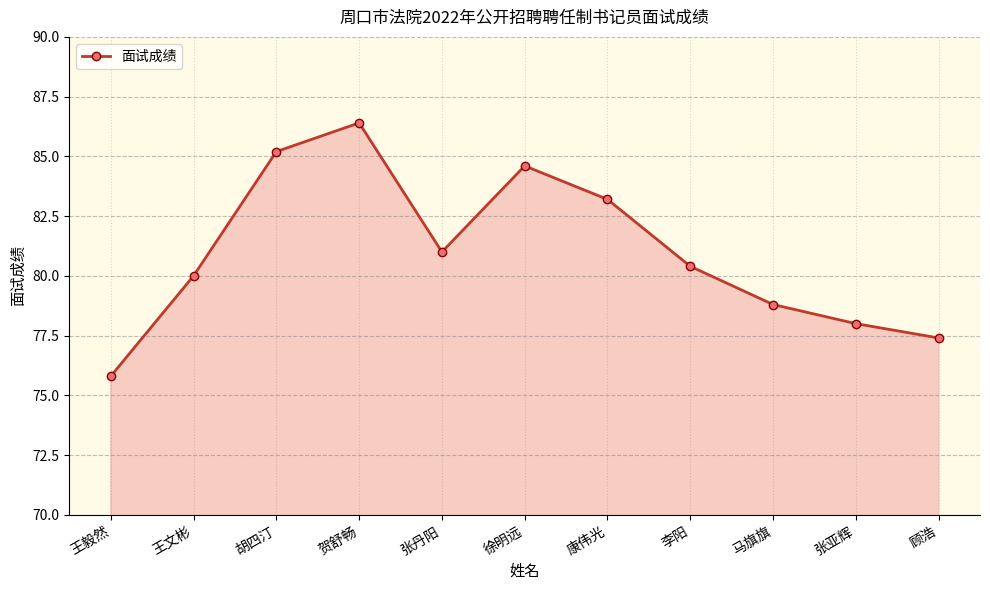

Reading right to left, extract all data points from this chart.

顾浩=77.4	张亚辉=78.0	马旗旗=78.8	李阳=80.4	康伟光=83.2	徐明远=84.6	张丹阳=81.0	贺舒畅=86.4	胡四汀=85.2	王文彬=80.0	王毅然=75.8